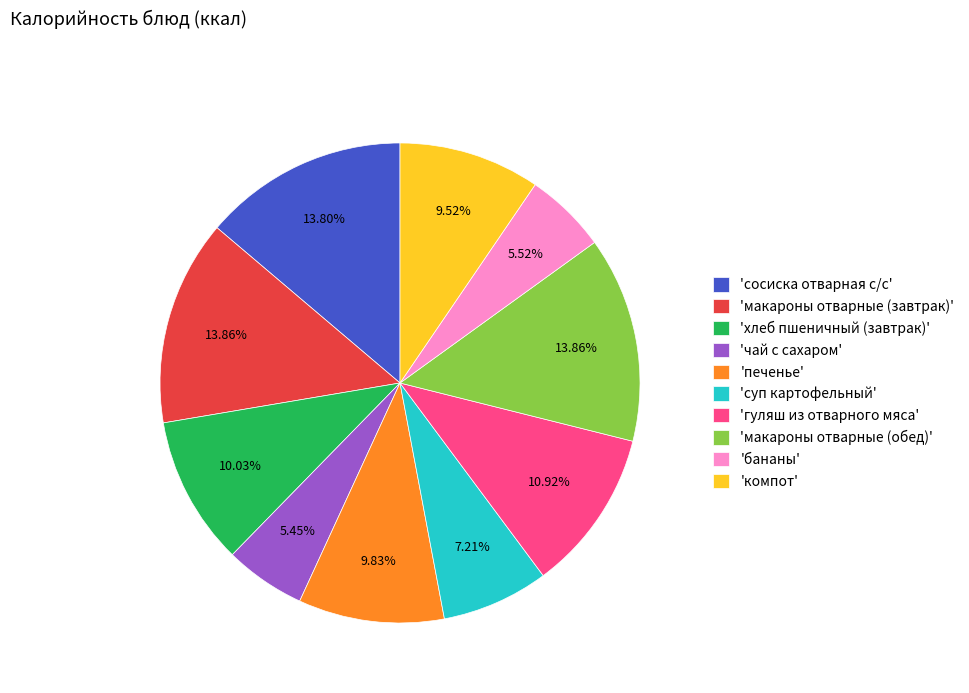

Do 'компот' and 'чай с сахаром' together represent more than half of the pie?

No